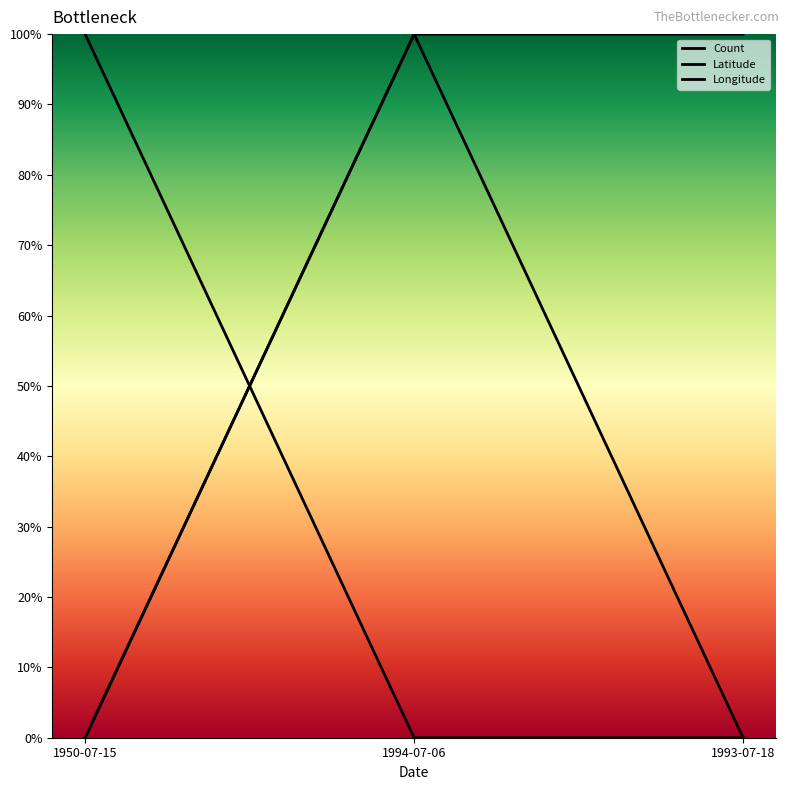

What is the spread (max minus min) of values at 1993-07-18?

100